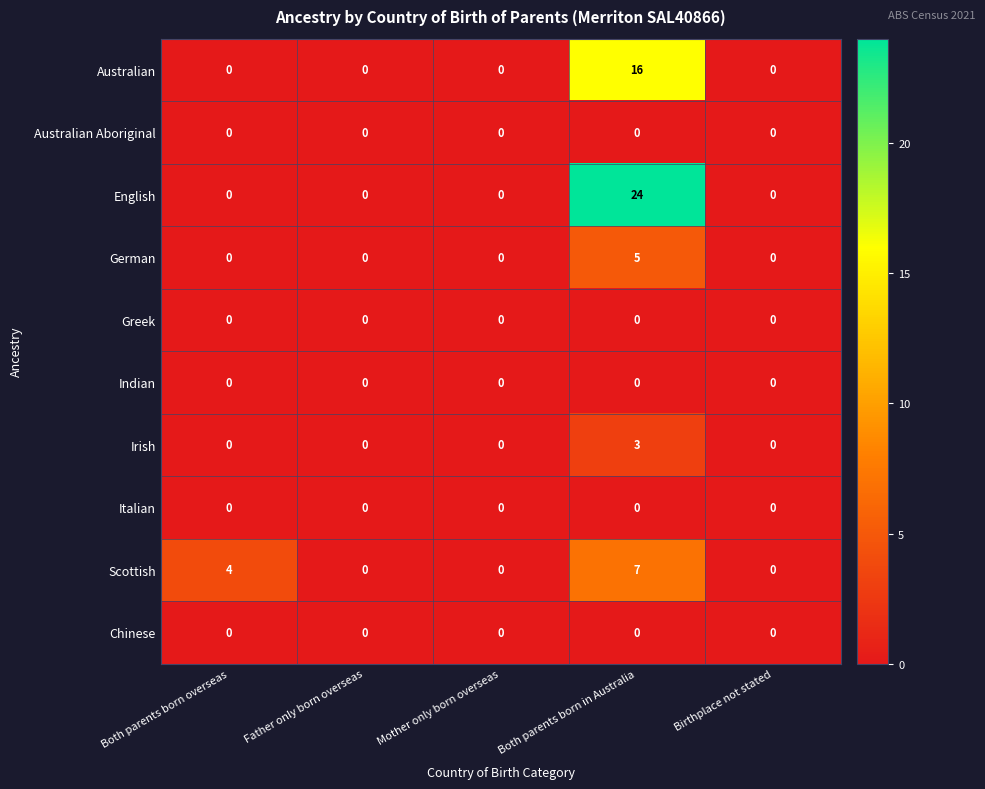

What is the maximum value for Australian?

16